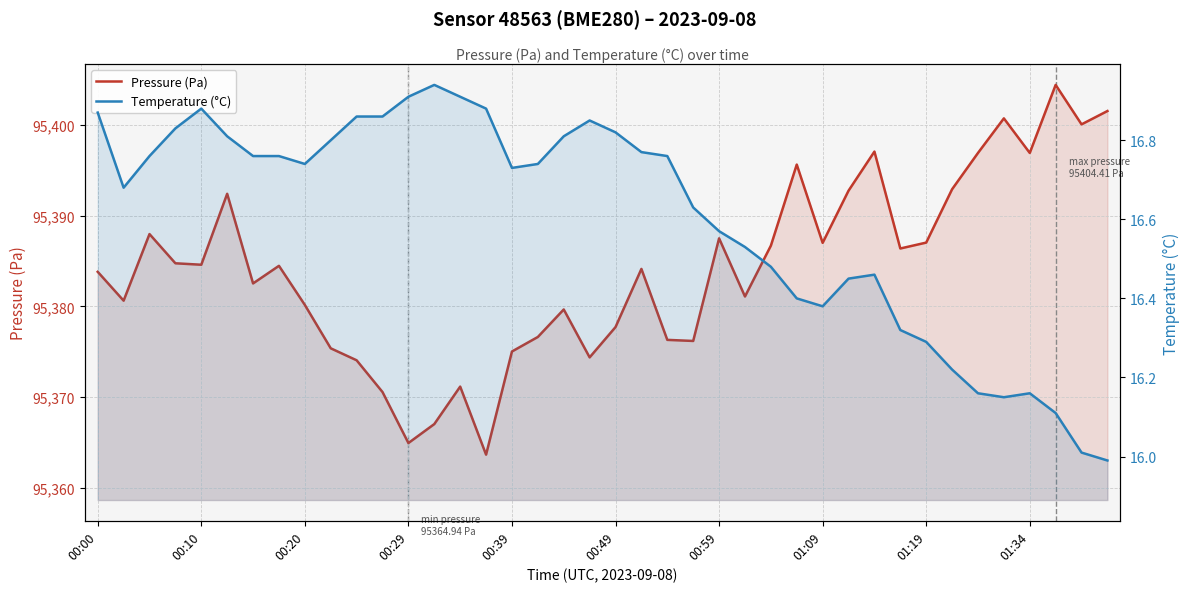

Is it true that Temperature (°C) equals 16.9 at 00:00?

True